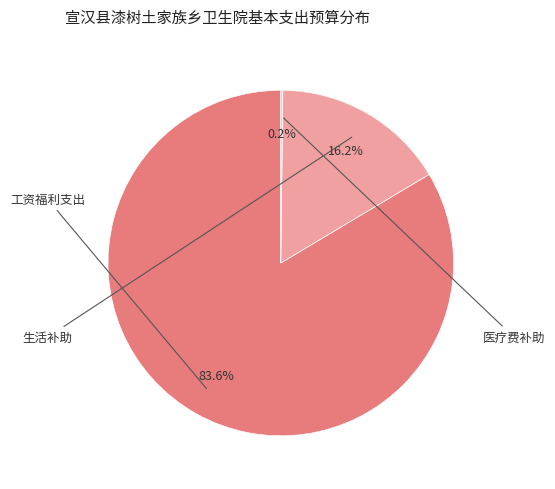

Does any single category account for the majority?

Yes